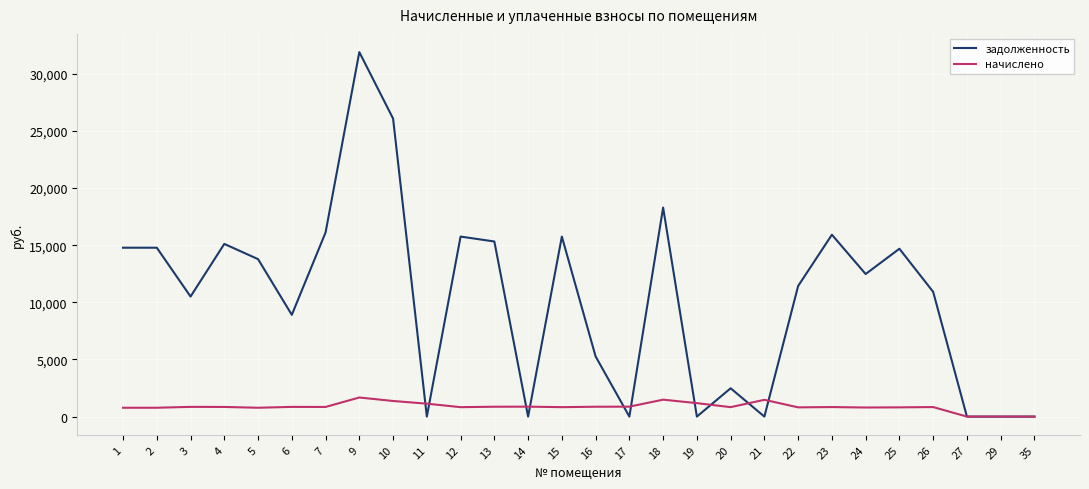

Rank the series at 12 from highest to lowest value.

задолженность, начислено